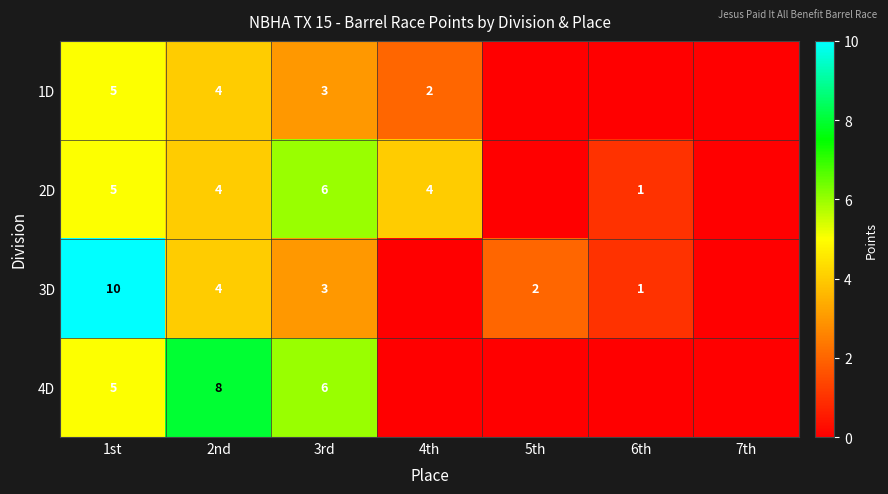

The value of 2D at 2nd is 4. True or false?

True